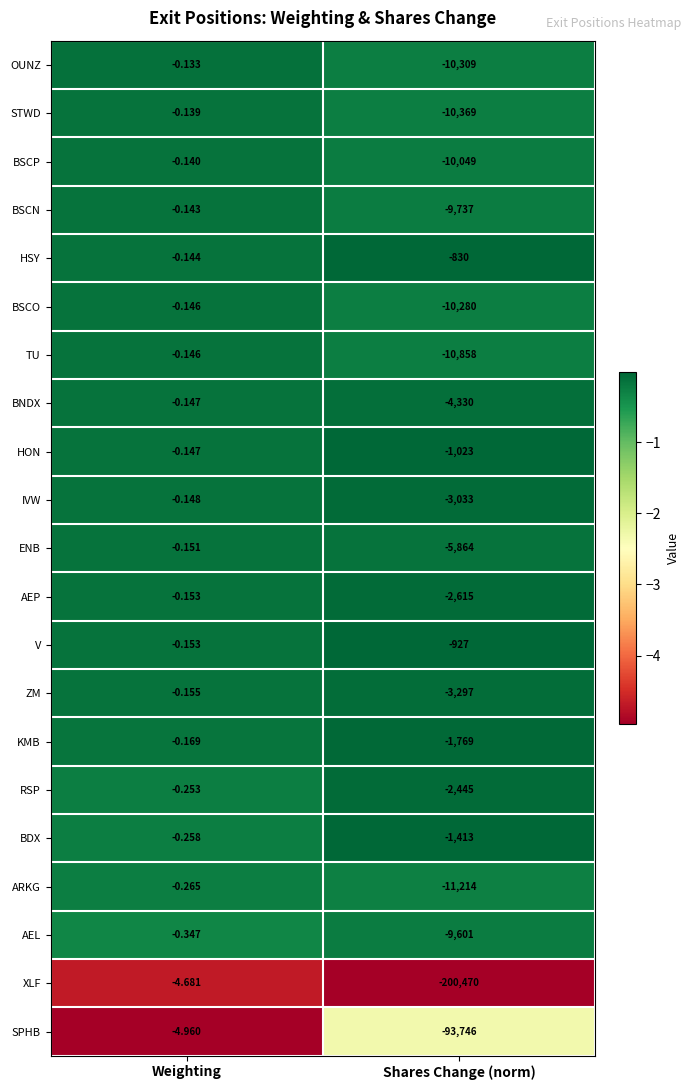

Which series has the widest spread of values?

XLF